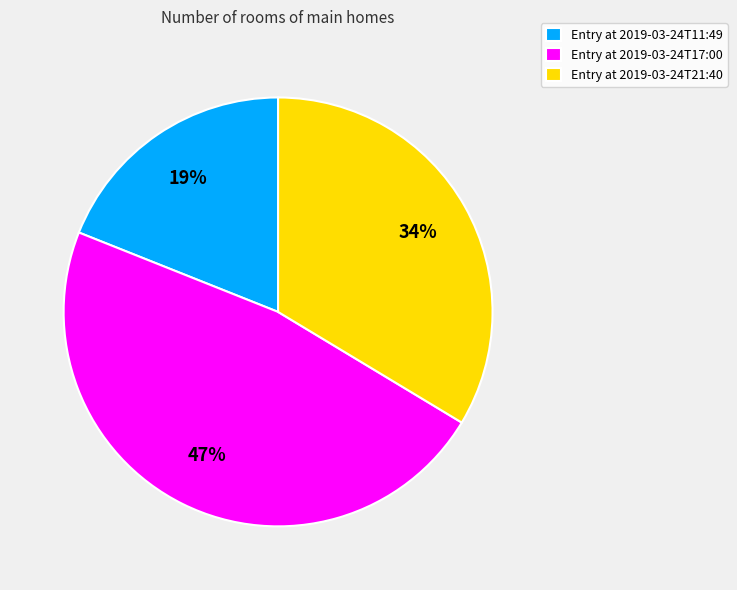

To the nearest percent, what percentage of the pie is Entry at 2019-03-24T17:00?

47%